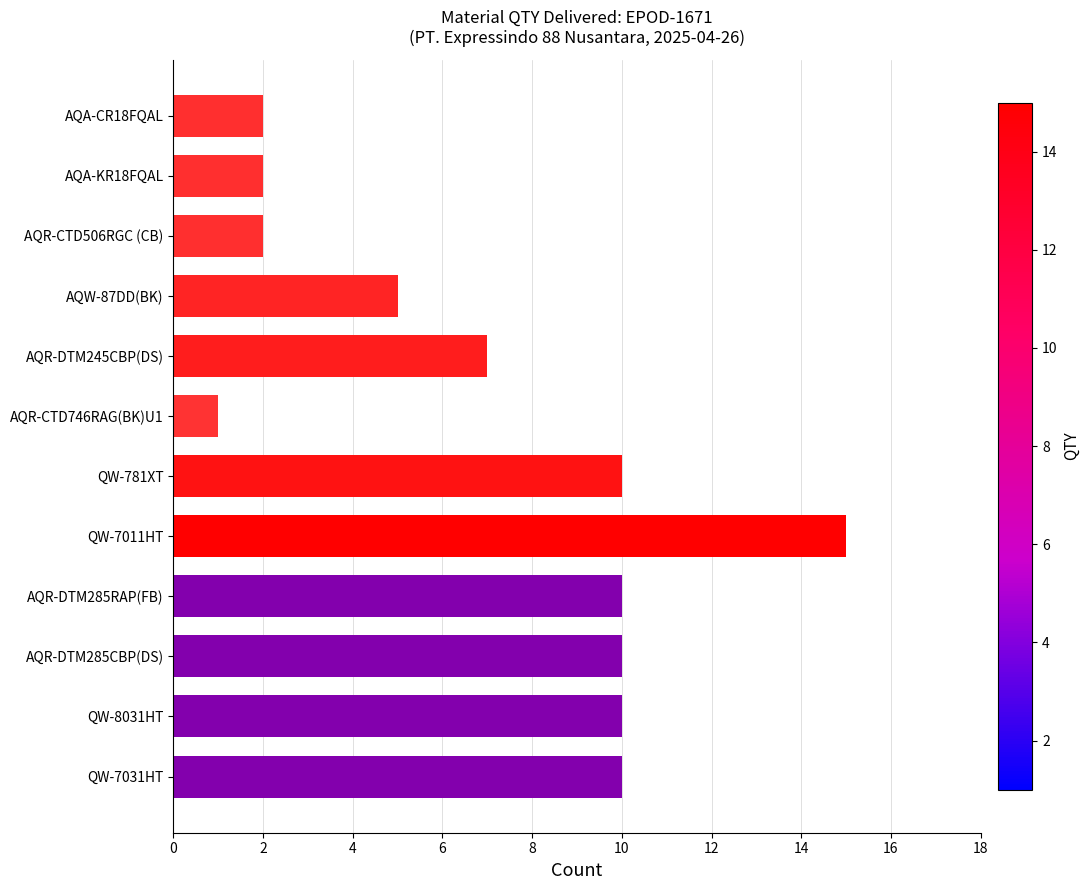

What is the sum of all values?

84